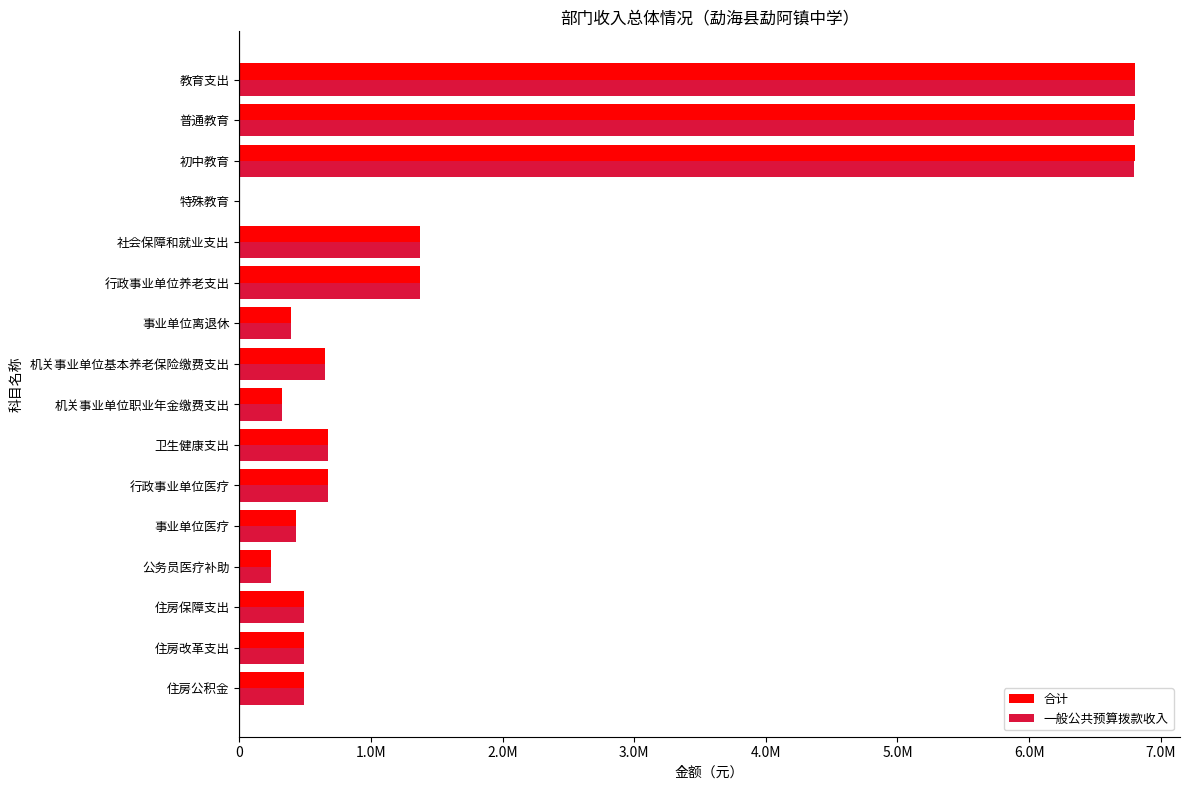

What are all the series names shown in the legend?

合计, 一般公共预算拨款收入